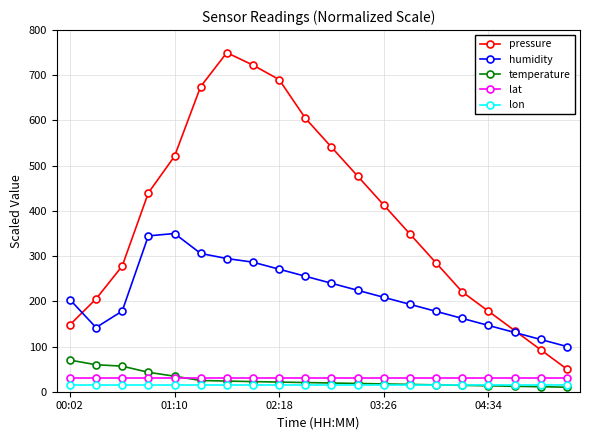

Which series has the widest spread of values?

pressure